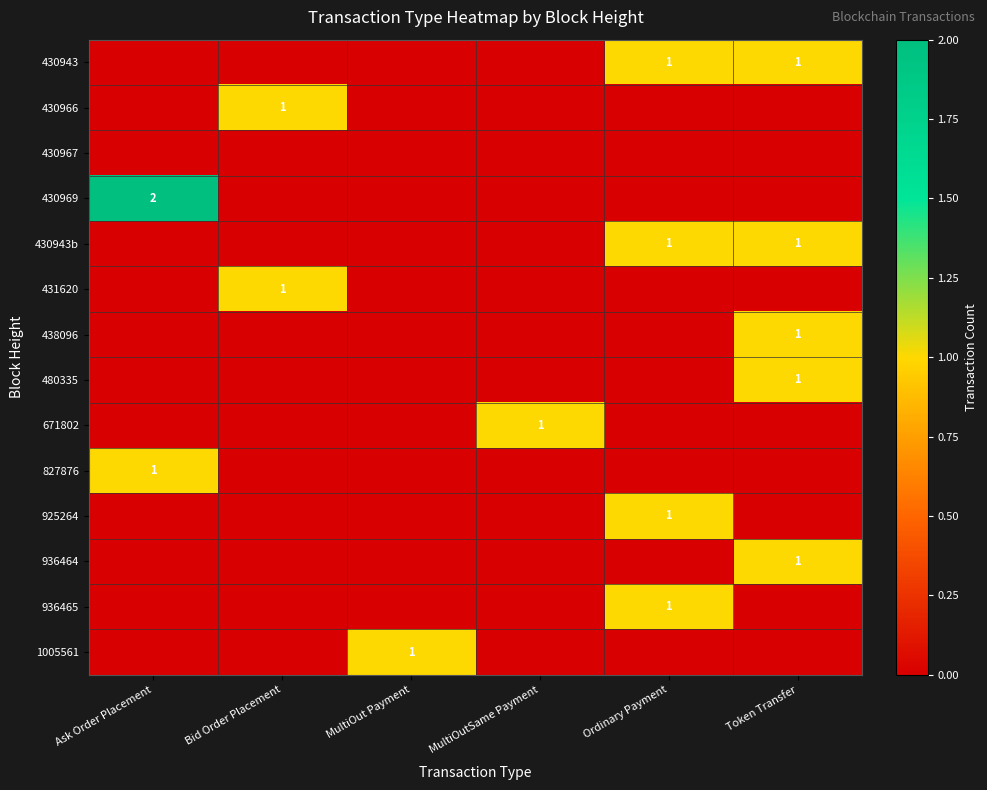

The 936465 series shows 1 at Ordinary Payment. True or false?

True